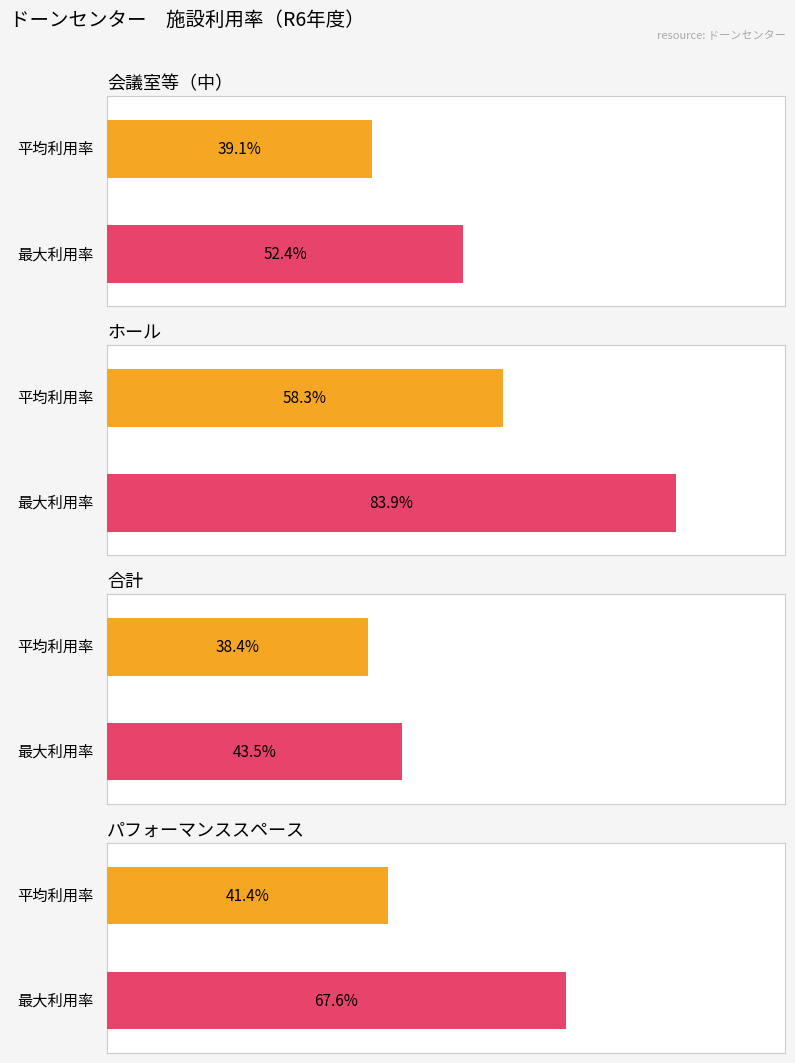

What is the highest value of the 合計 series?

43.5